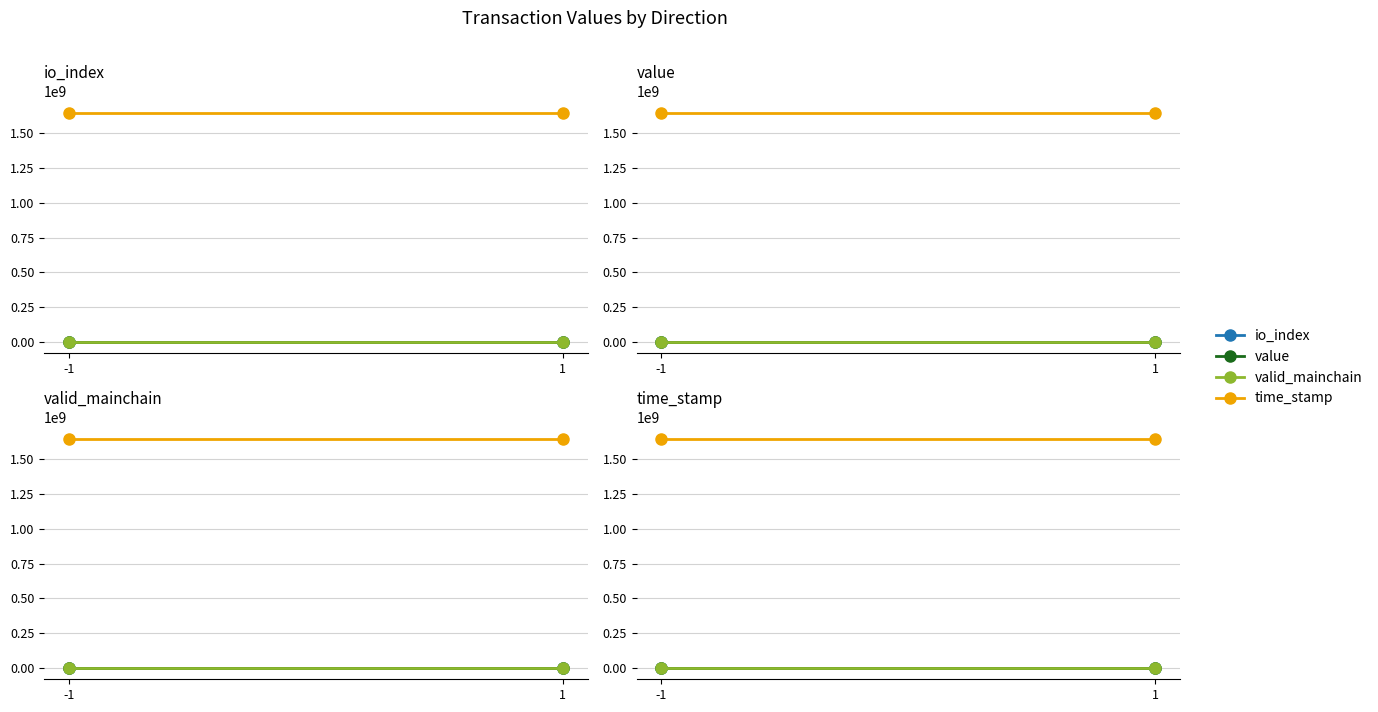

At 1, list the series in order from smallest to largest.

io_index, valid_mainchain, value, time_stamp